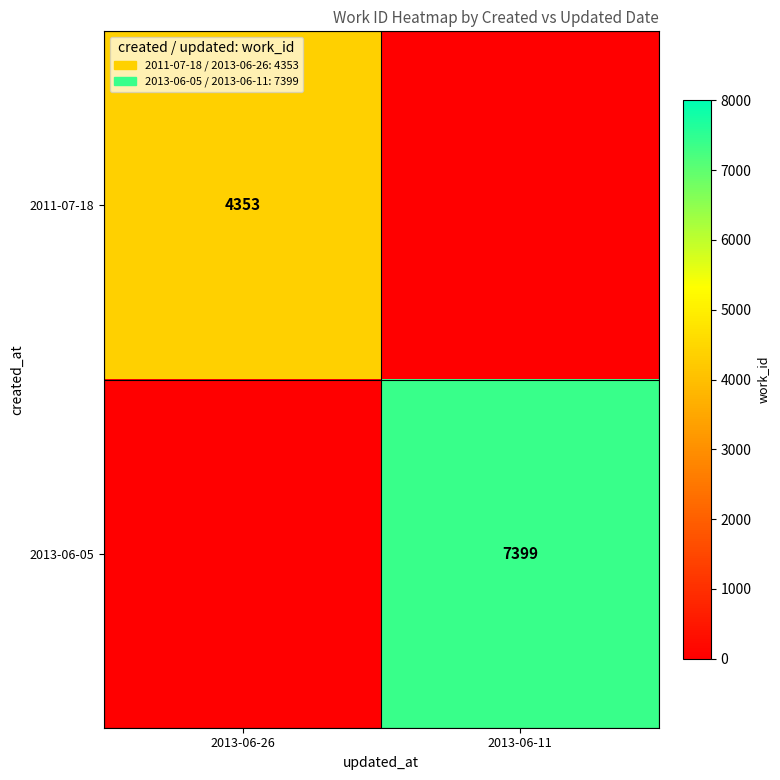

Is it true that 2013-06-05 equals 12635 at 2013-06-11?

False